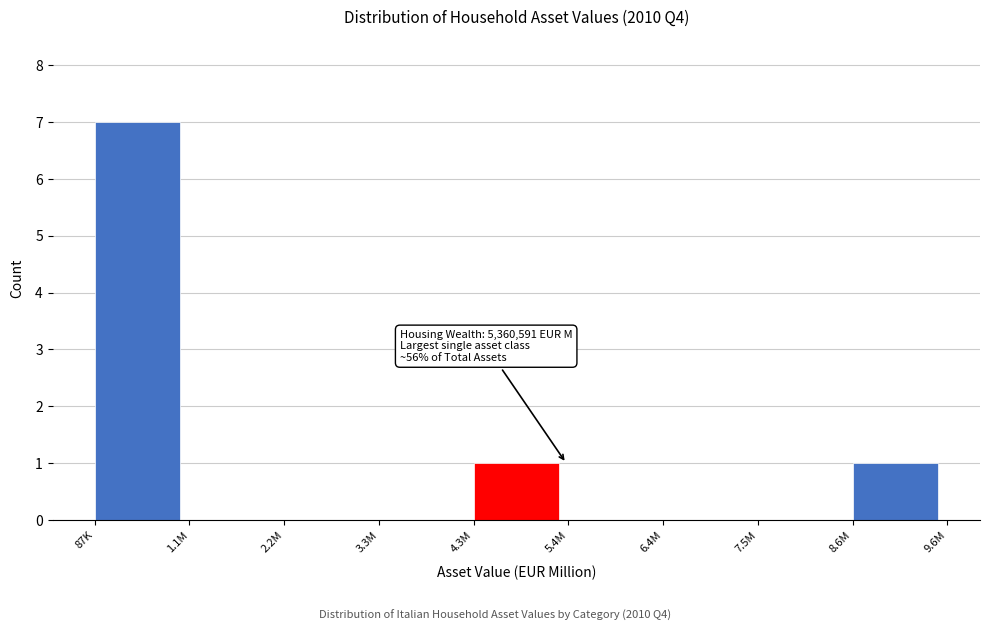

Reading left to right, what are all the values shown in this chart?

87K=7	1.1M=0	2.2M=0	3.3M=0	4.3M=1	5.4M=0	6.4M=0	7.5M=0	8.6M=1